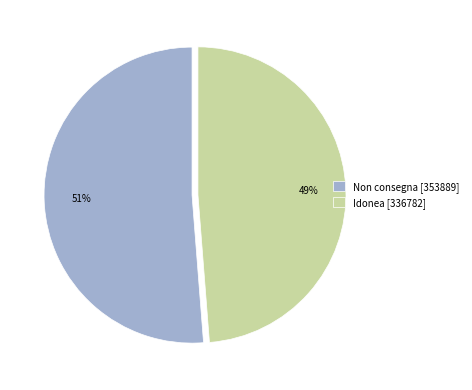

Is it true that Non consegna is 51% of the pie?

True